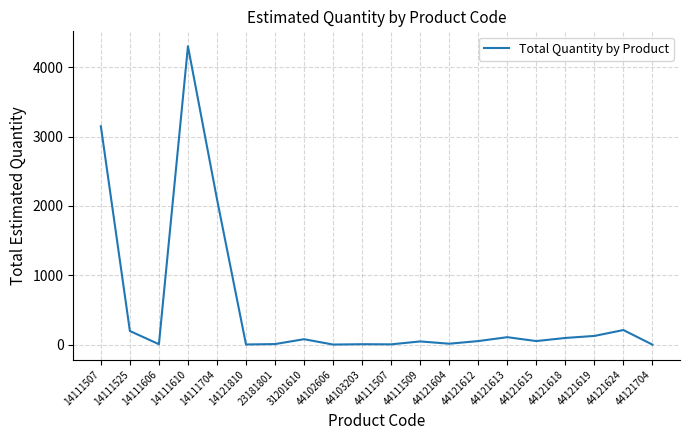

How many lines are shown in the chart?

1